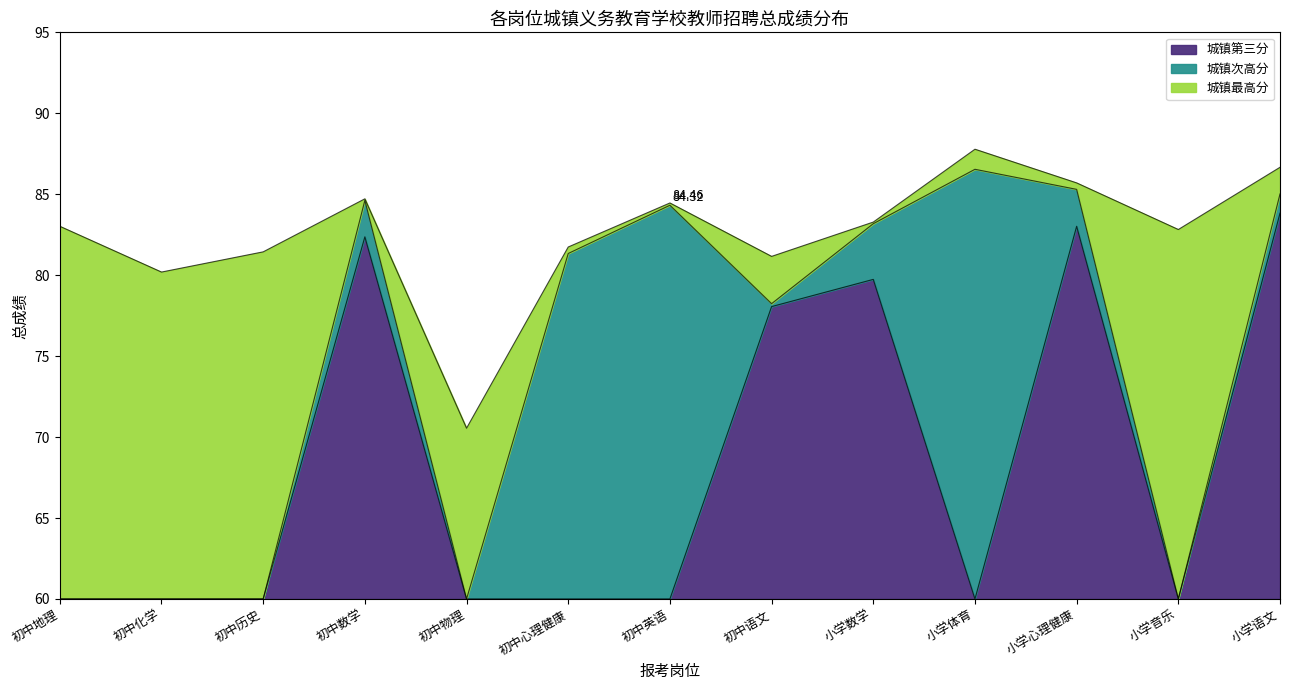

What position from the left is 初中心理健康?

6